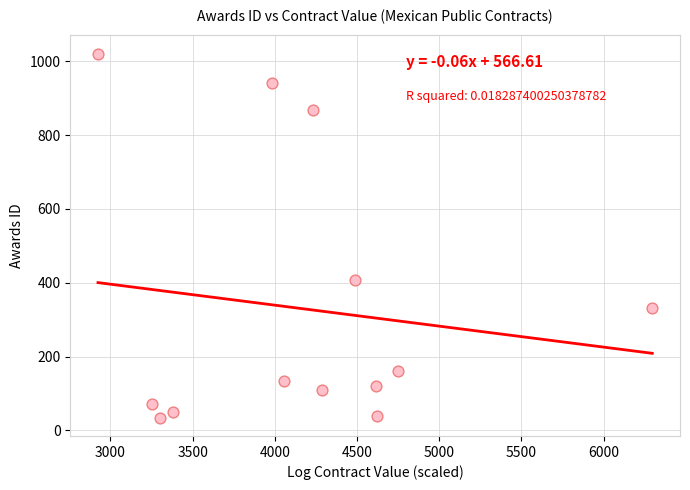

What Y value in the scatter plot is closest to 527?

408